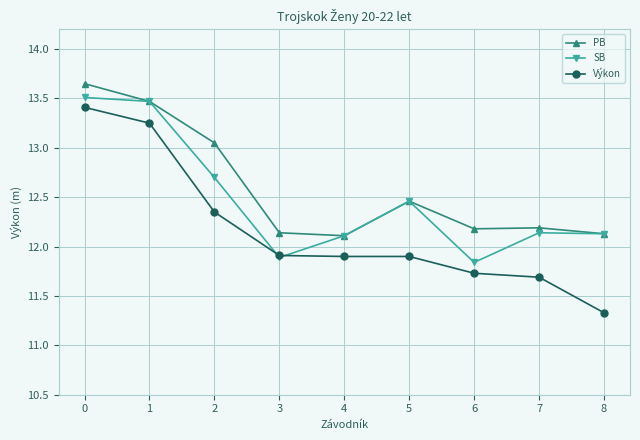

What is the total value across all series at 7?

36.0